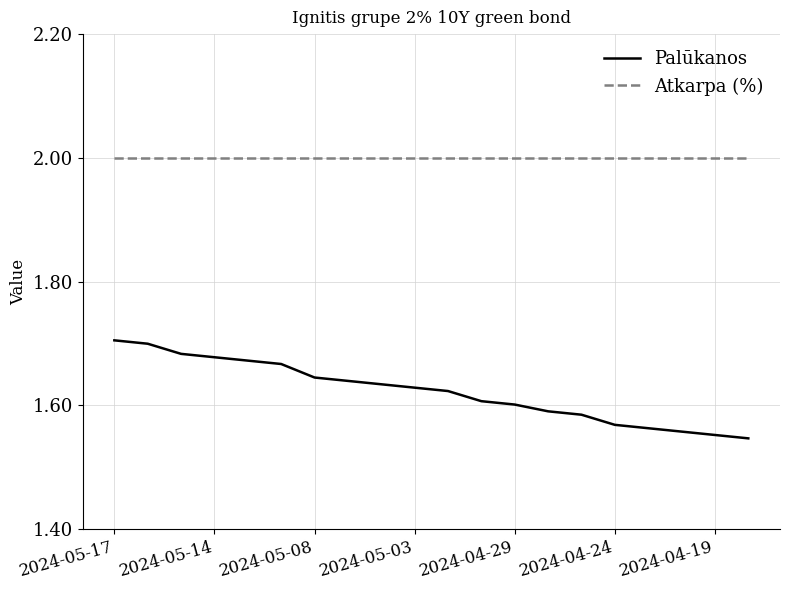

Which series has the largest total across all categories?

Atkarpa (%)